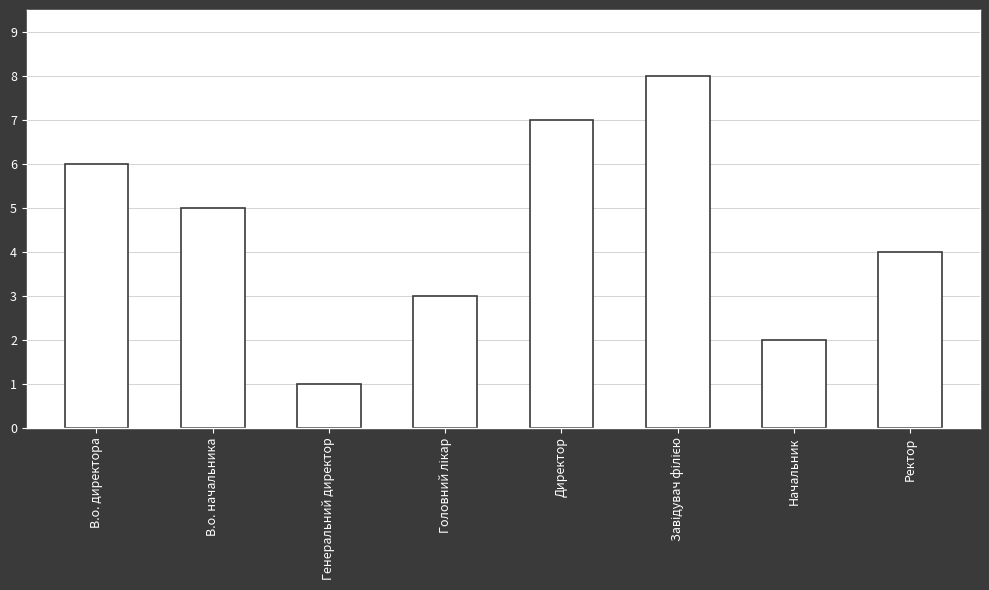

What is the maximum value shown in the chart?

8